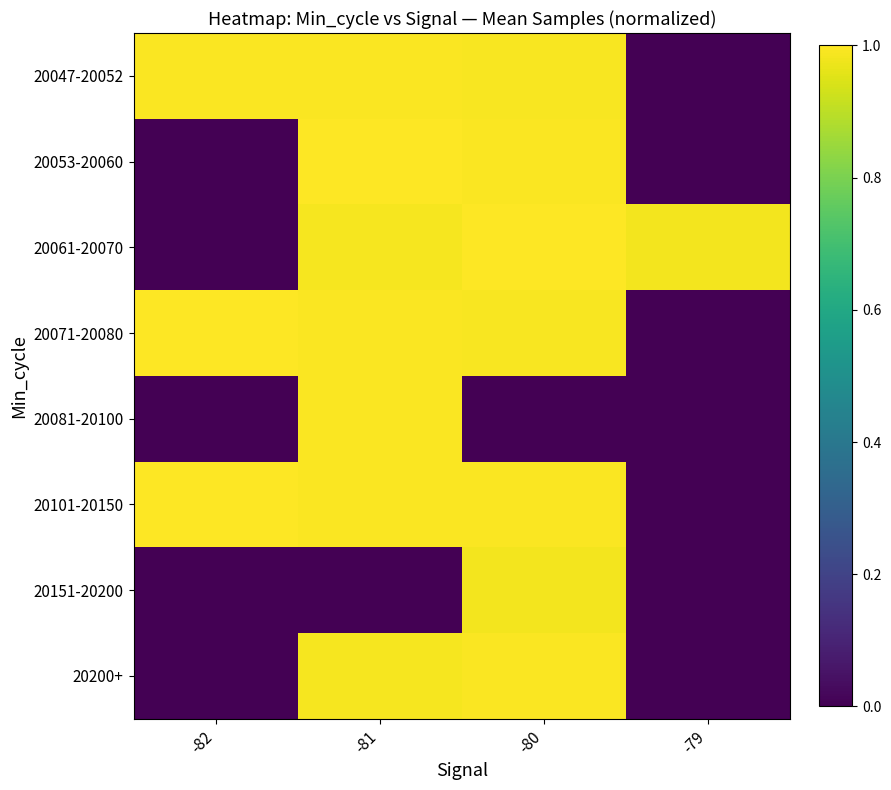

Reading left to right, what are all the values shown in this chart?

20047-20052: -82=1.0	-81=1.0	-80=1.0	-79=0.0
20053-20060: -82=0.0	-81=1.0	-80=1.0	-79=0.0
20061-20070: -82=0.0	-81=1.0	-80=1.0	-79=1.0
20071-20080: -82=1.0	-81=1.0	-80=1.0	-79=0.0
20081-20100: -82=0.0	-81=1.0	-80=0.0	-79=0.0
20101-20150: -82=1.0	-81=1.0	-80=1.0	-79=0.0
20151-20200: -82=0.0	-81=0.0	-80=1.0	-79=0.0
20200+: -82=0.0	-81=1.0	-80=1.0	-79=0.0